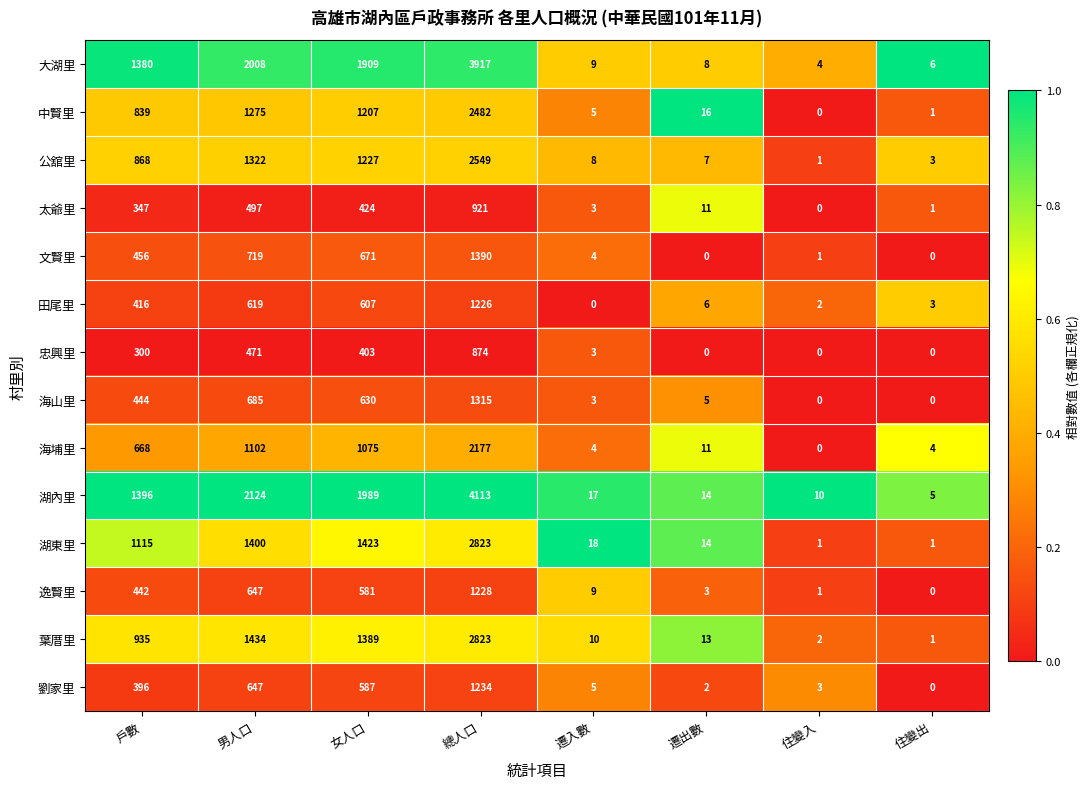

Rank the series at 戶數 from highest to lowest value.

湖內里, 大湖里, 湖東里, 葉厝里, 公舘里, 中賢里, 海埔里, 文賢里, 海山里, 逸賢里, 田尾里, 劉家里, 太爺里, 忠興里